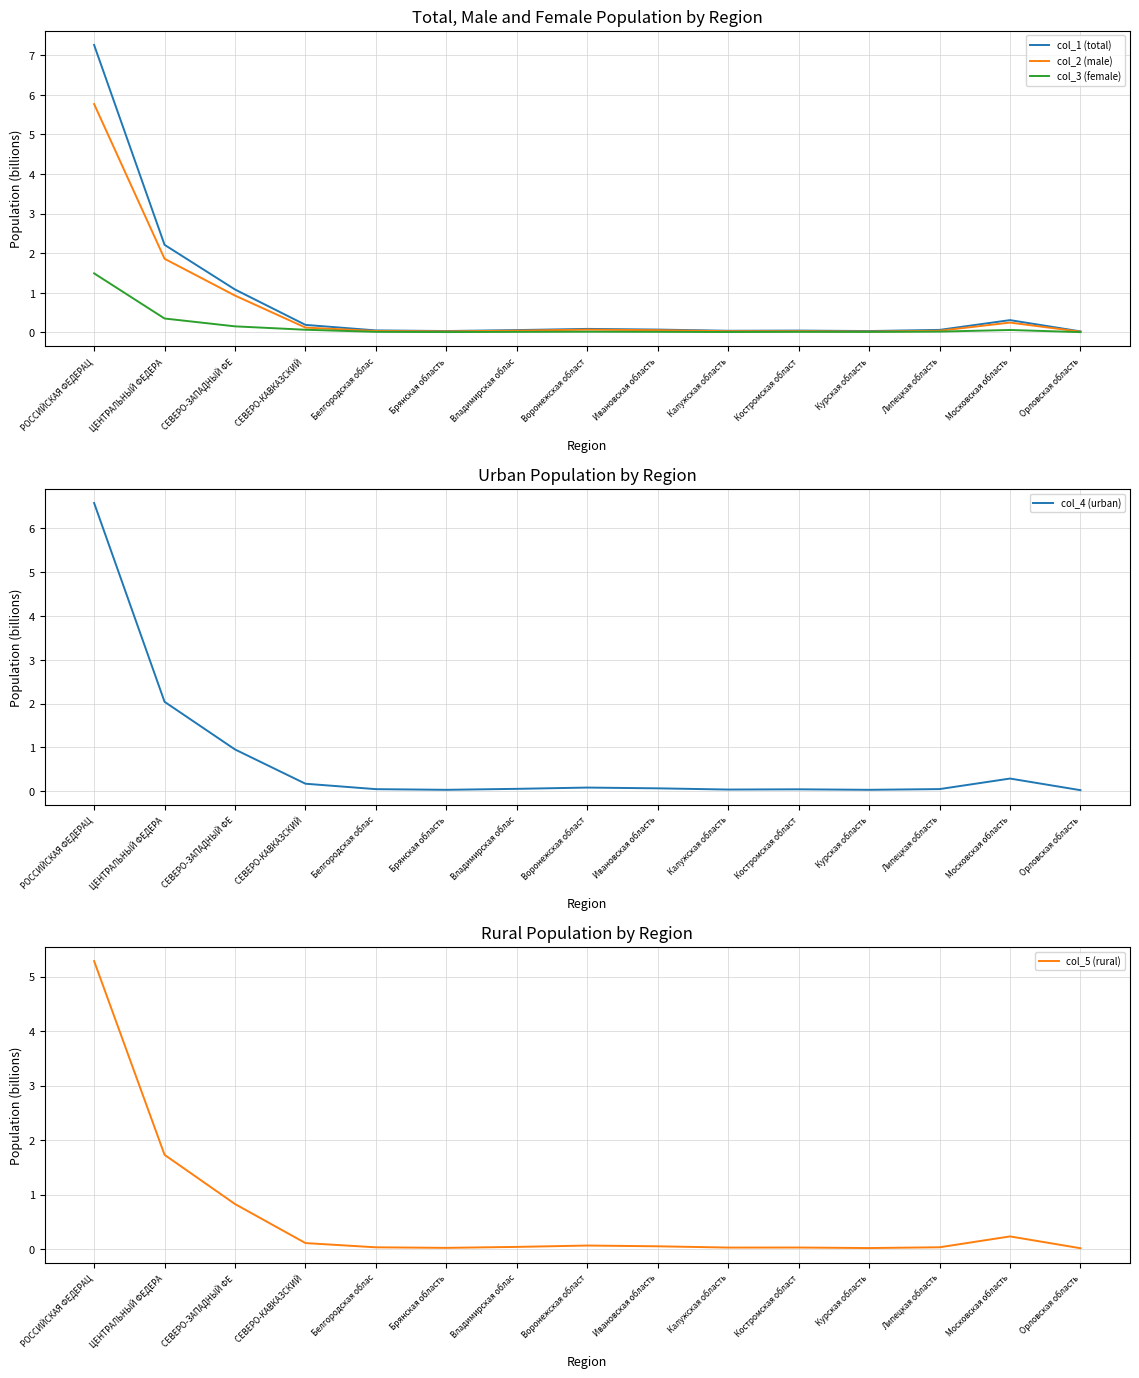

Does the chart display data point markers on the line(s)?

No